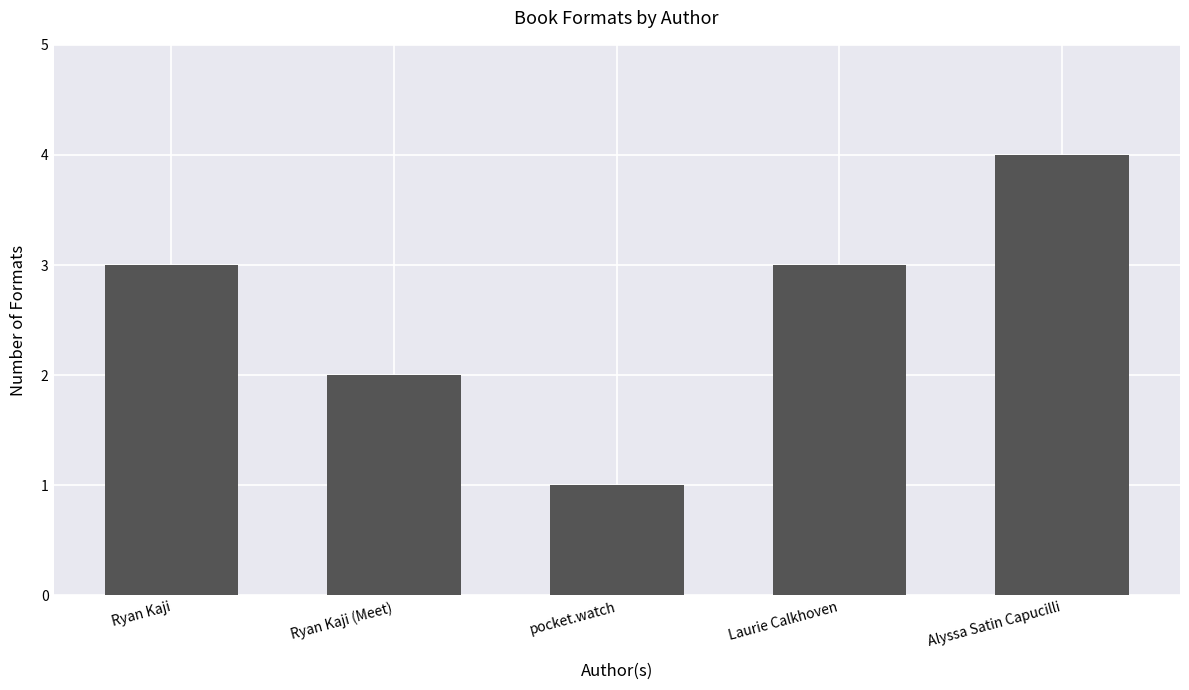

The value at Ryan Kaji (Meet) is 1. True or false?

False